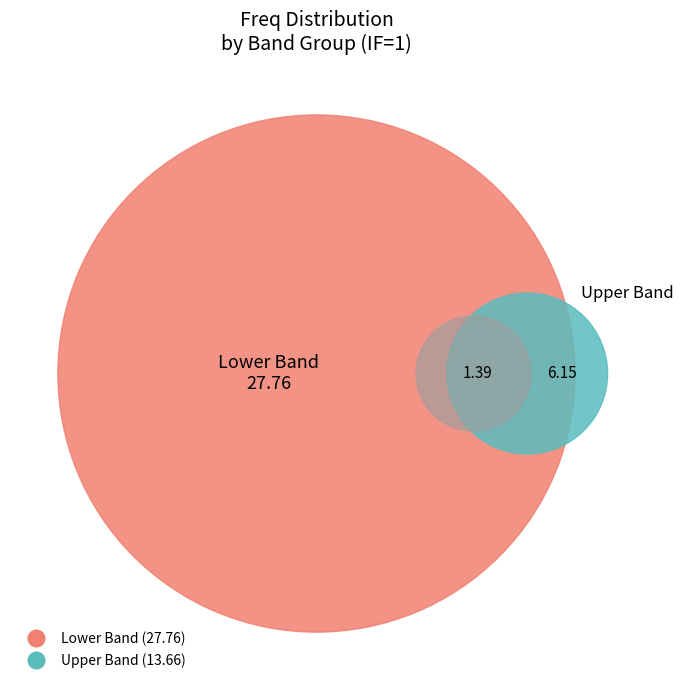

To the nearest percent, what portion does 6561.75 represent?

3%